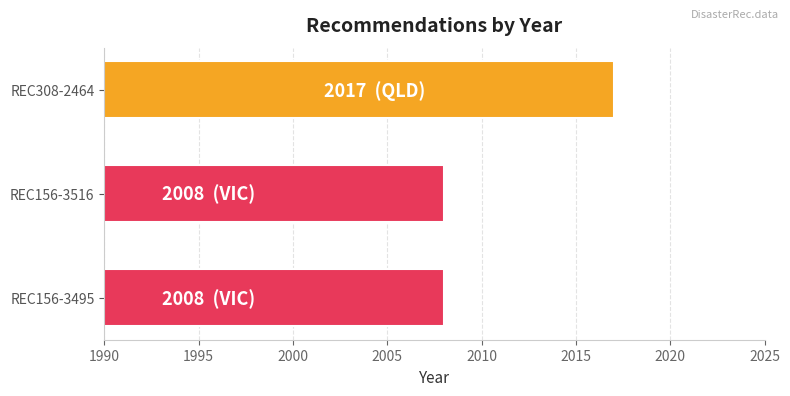

The value at REC156-3516 is 910. True or false?

False